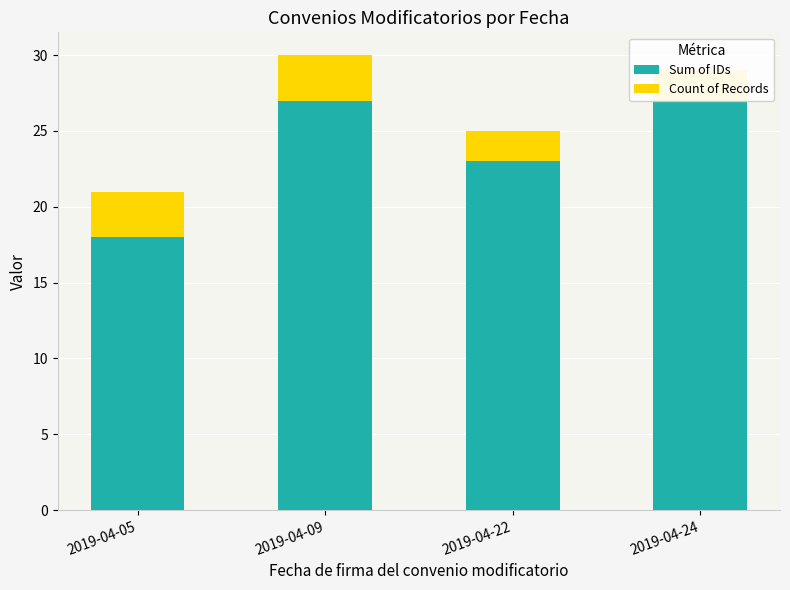

Which series has the largest range (max minus min)?

Sum of IDs